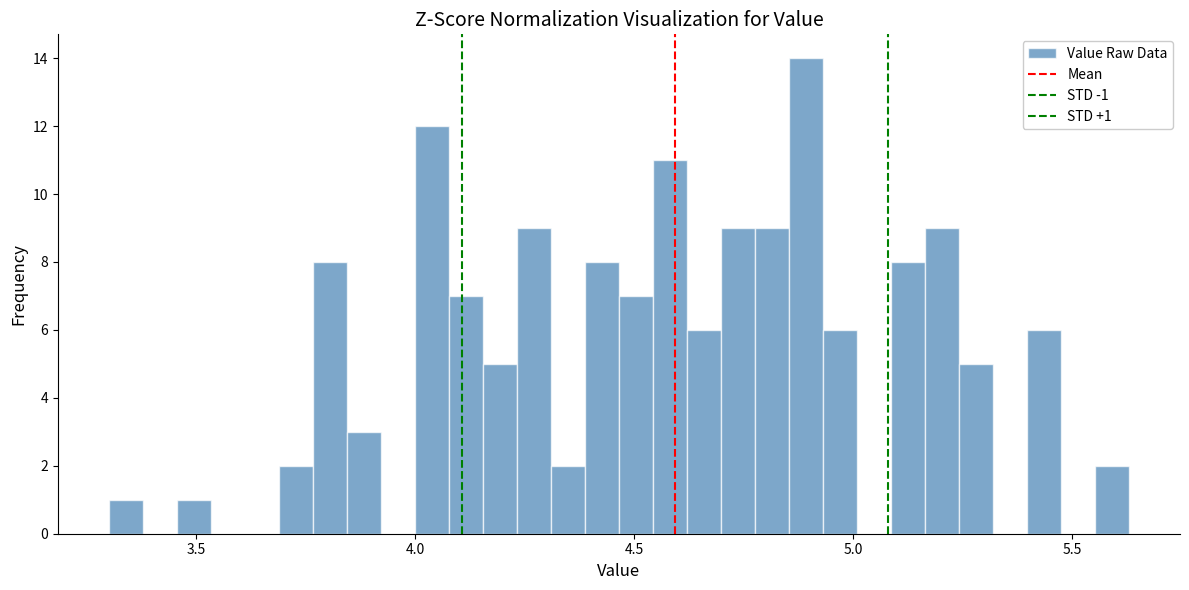

Around what value on the x-axis is the tallest bar? Give the approximate position of its centre, as read against the axis.

4.90